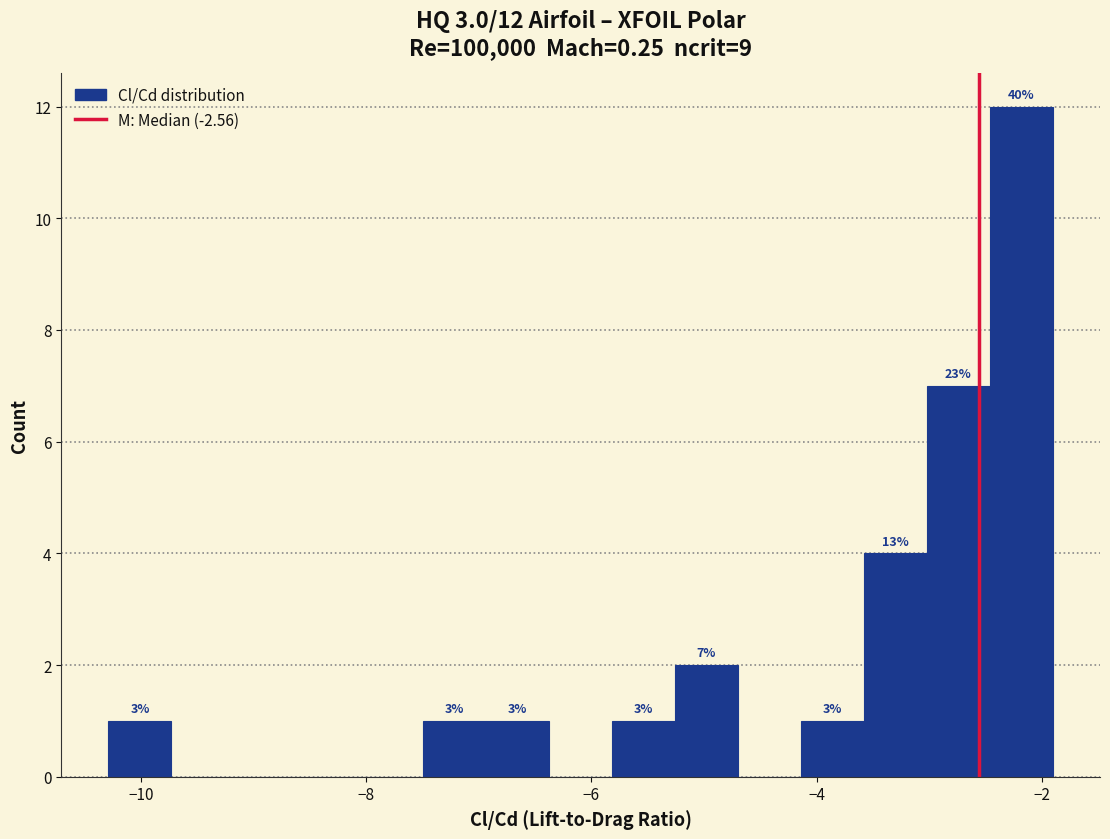

Around what value on the x-axis is the tallest bar? Give the approximate position of its centre, as read against the axis.

-2.2